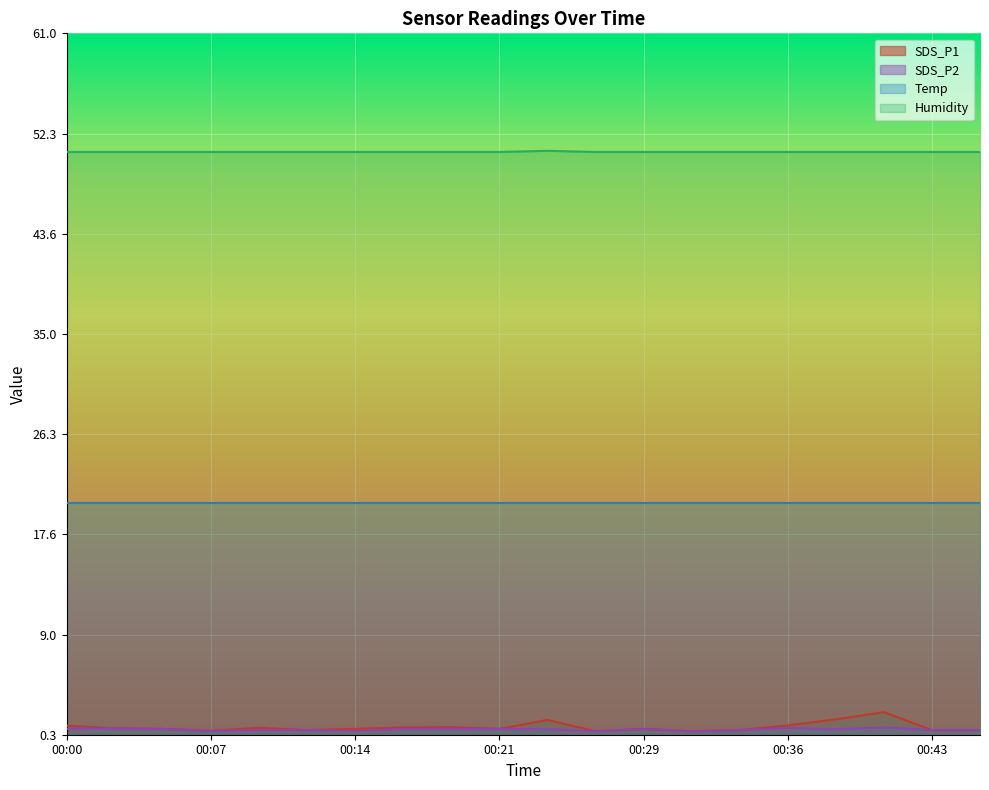

At how many categories does at least one series exceed 25?

20